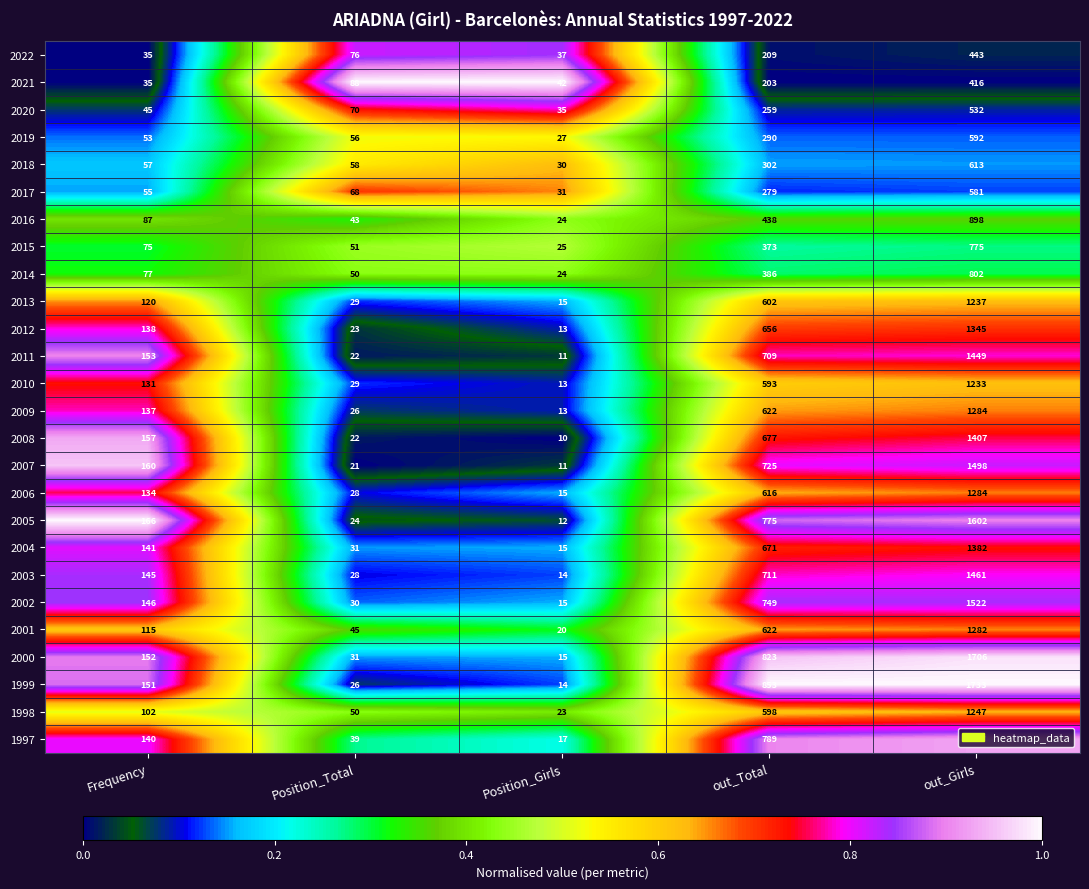

List the labels in order of 2012 value, largest first.

out_Girls, out_Total, Frequency, Position_Total, Position_Girls